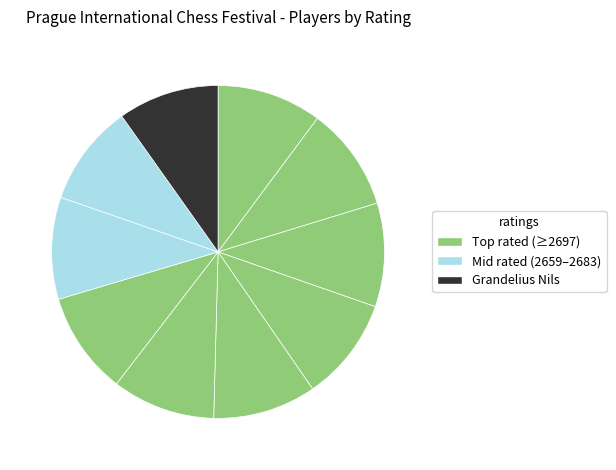

Is there any slice that represents more than half of the pie?

No